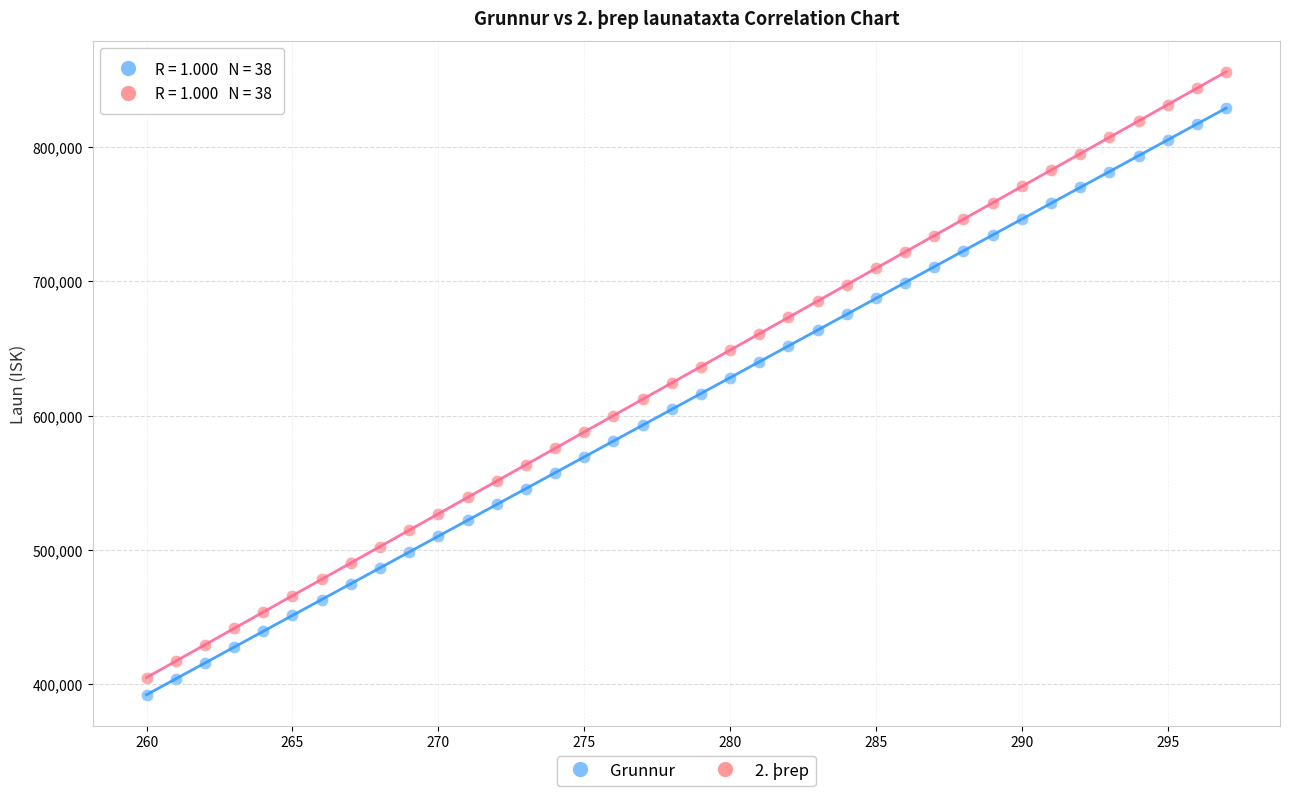

Which series contains the lowest Y value?

Grunnur